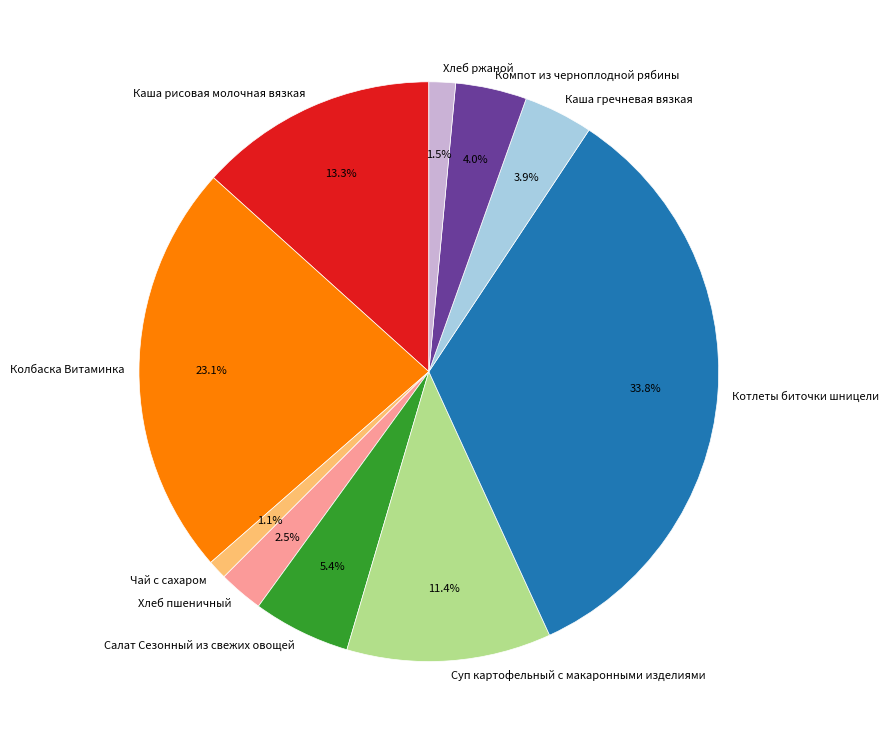

To the nearest percent, what portion does Компот из черноплодной рябины represent?

4%